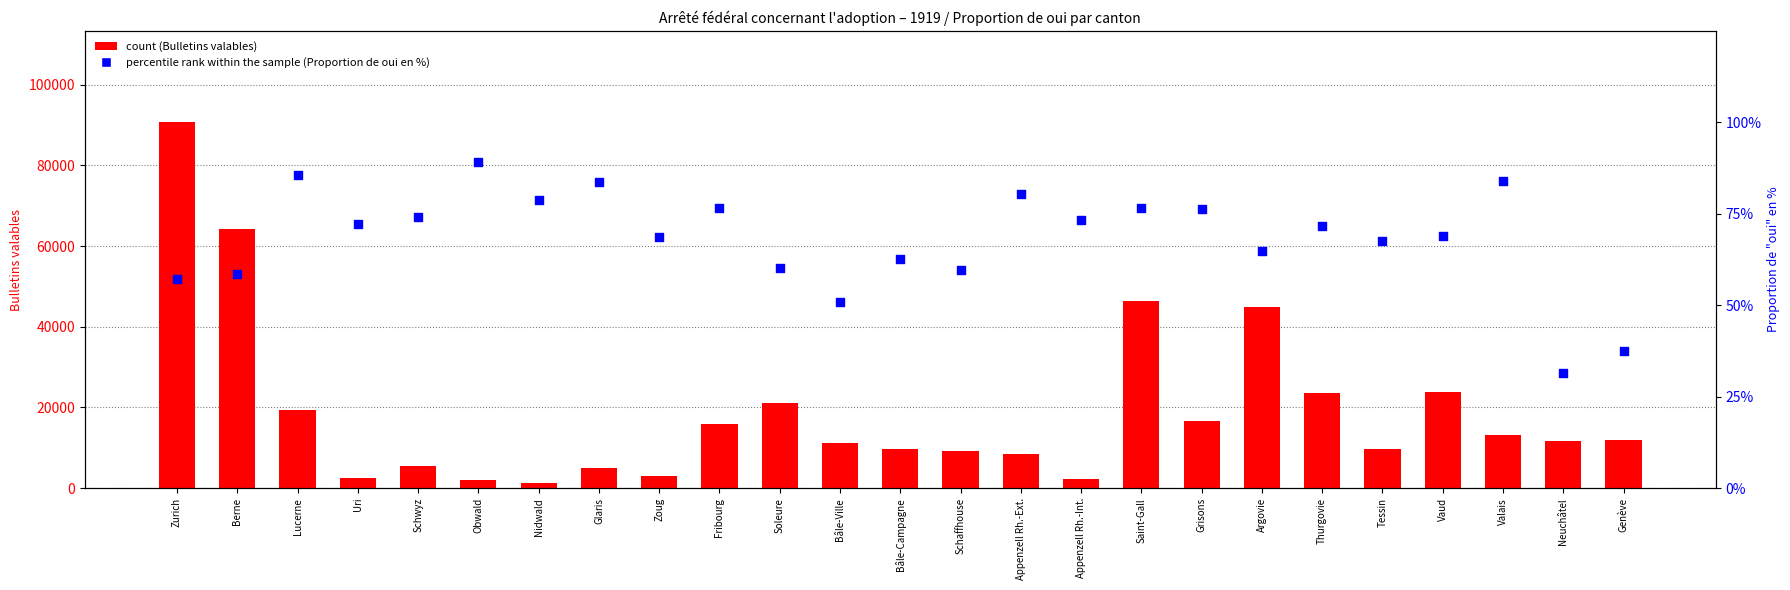

Which series contains the lowest Y value?

percentile rank within the sample